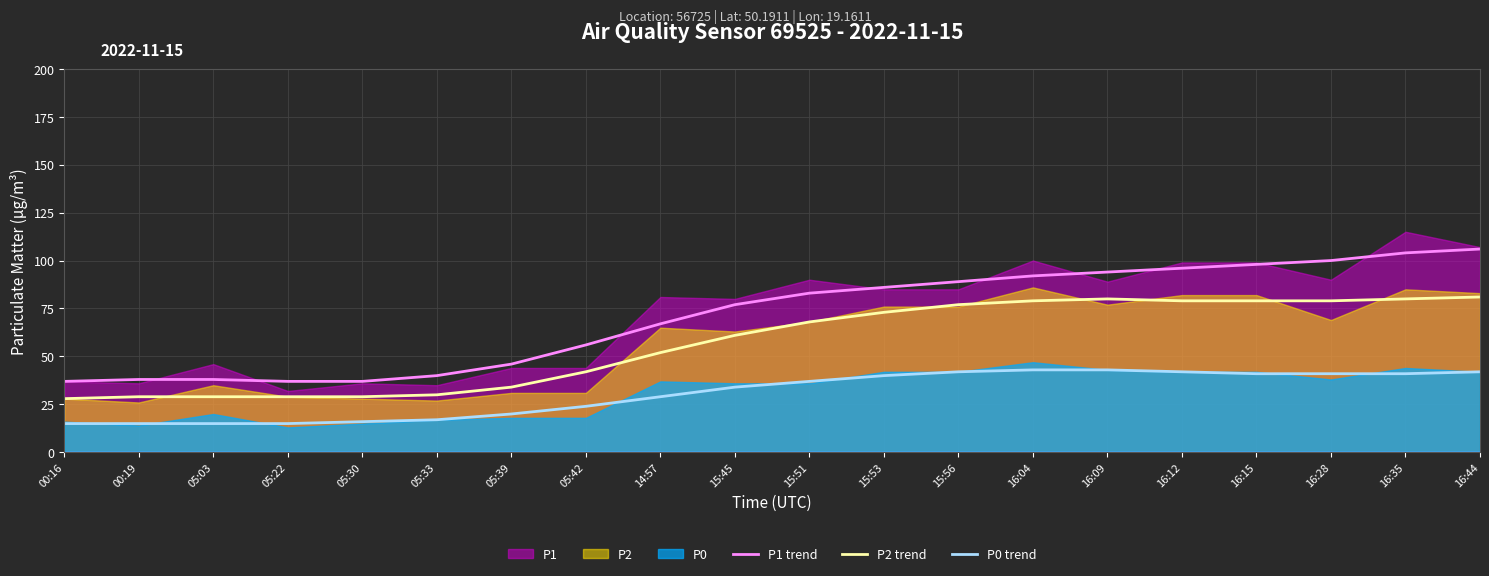

The P2 trend series shows 28 at 16:35. True or false?

False